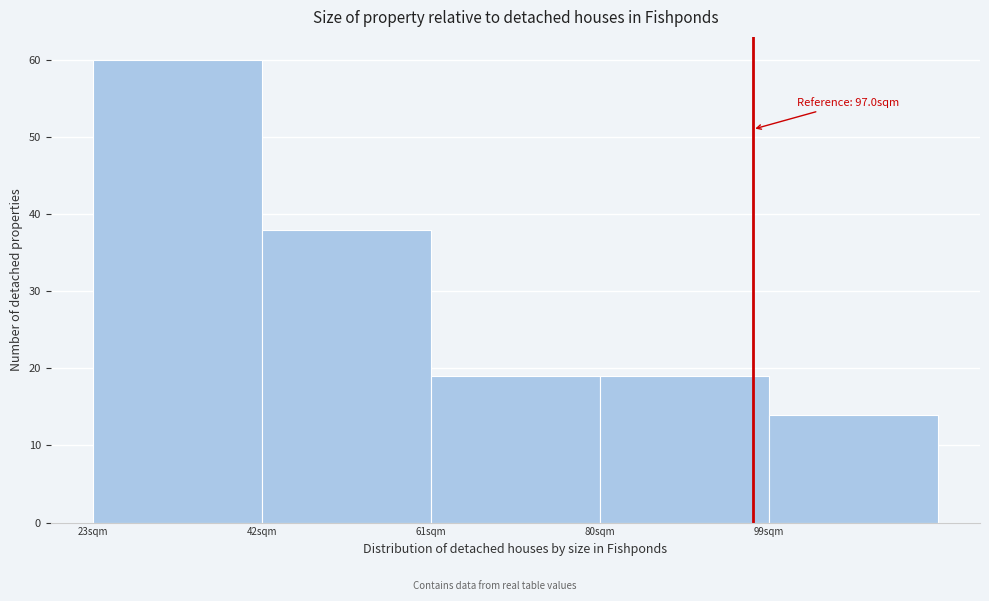

Which range on the x-axis has the tallest bar?

22 to 42